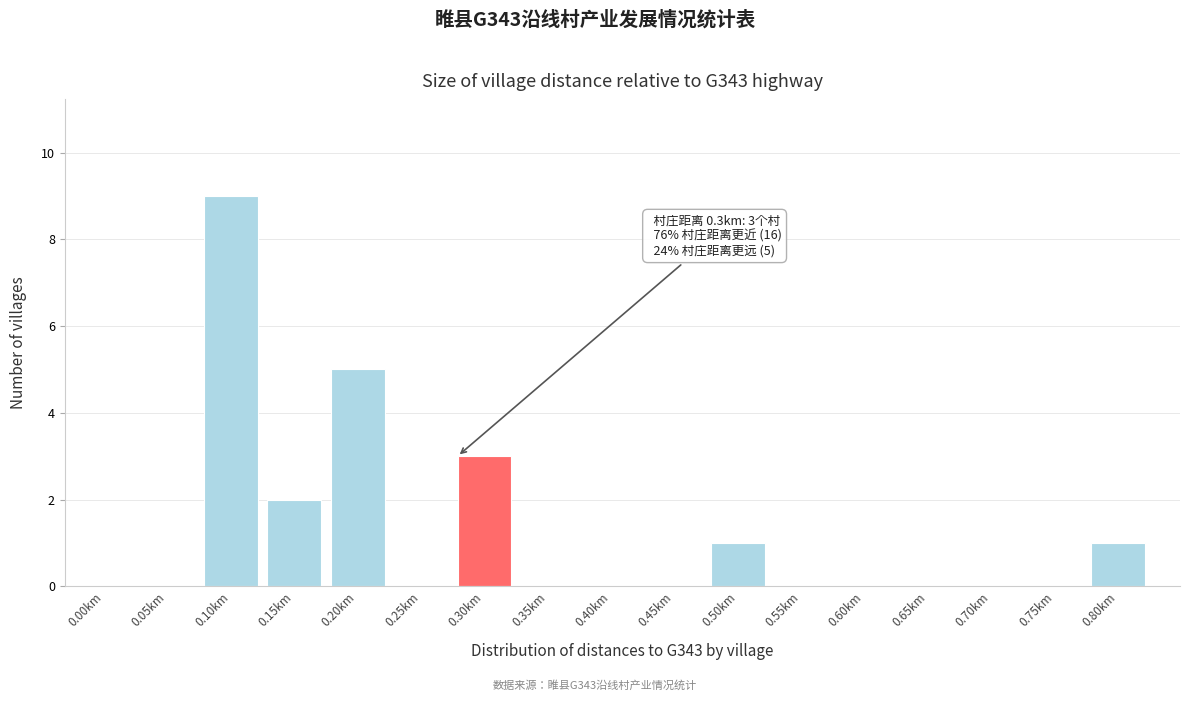

Reading left to right, what are all the values shown in this chart?

0.00km=0	0.05km=0	0.10km=9	0.15km=2	0.20km=5	0.25km=0	0.30km=3	0.35km=0	0.40km=0	0.45km=0	0.50km=1	0.55km=0	0.60km=0	0.65km=0	0.70km=0	0.75km=0	0.80km=1